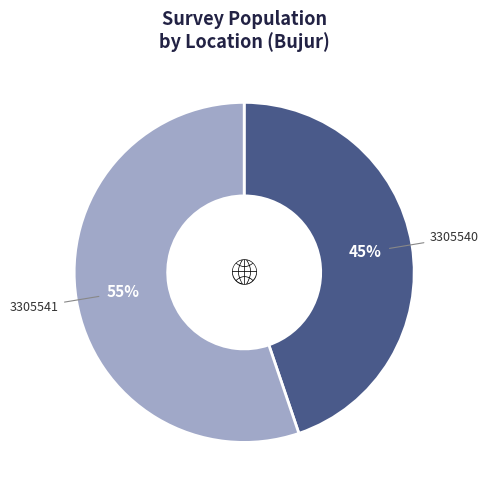

Is there any slice that represents more than half of the pie?

Yes